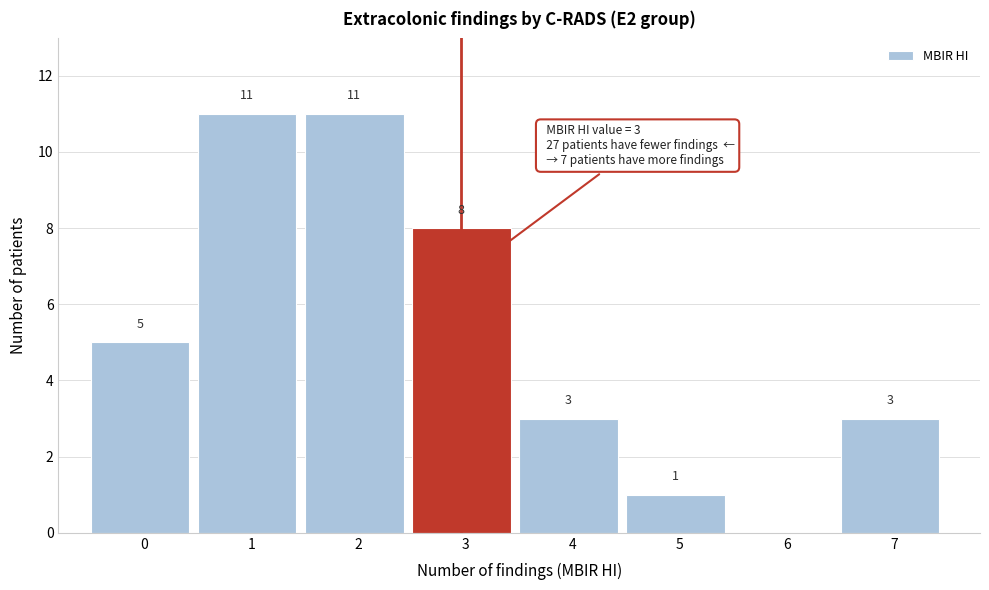

Reading left to right, transcribe all the data shown in this chart.

0=5	1=11	2=11	3=8	4=3	5=1	6=0	7=3